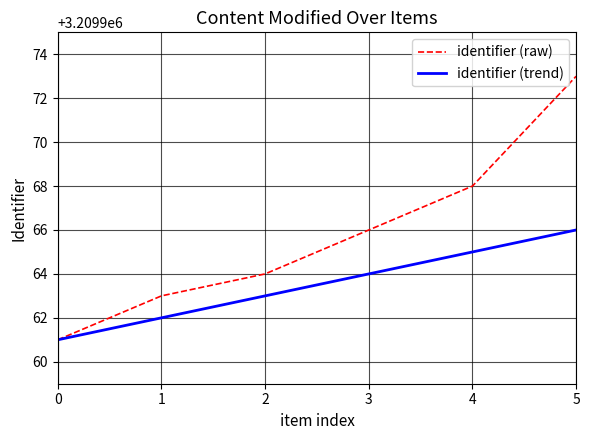

What is the difference between the second highest and minimum values in the identifier (trend) series?

4